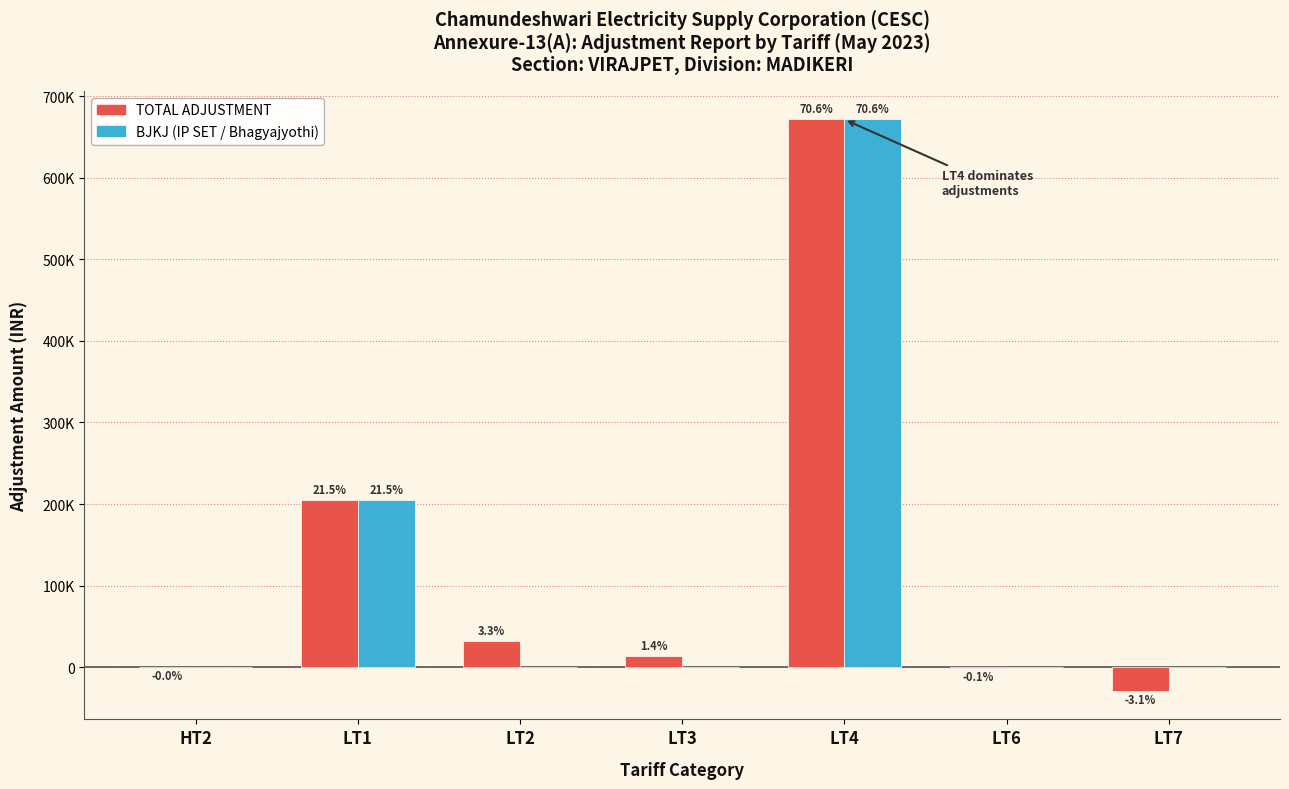

Rank the series by their maximum value, from lowest to highest.

TOTAL ADJUSTMENT, BJKJ (IP SET / Bhagyajyothi)